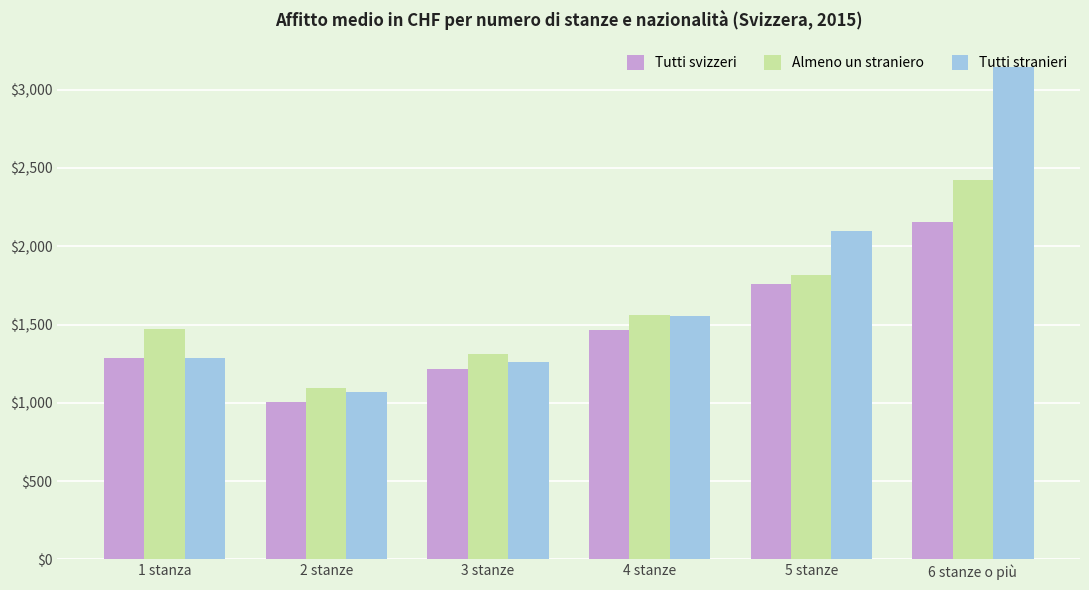

What is the maximum value for Almeno un straniero?

2422